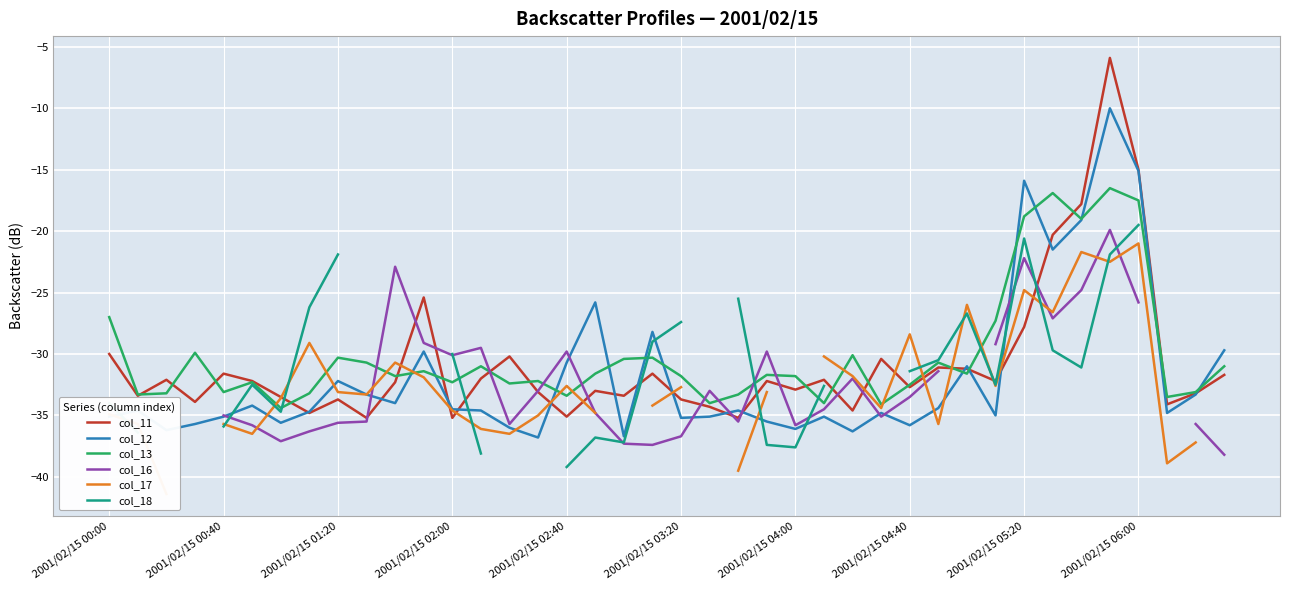

What is the highest value of the col_13 series?

-16.5